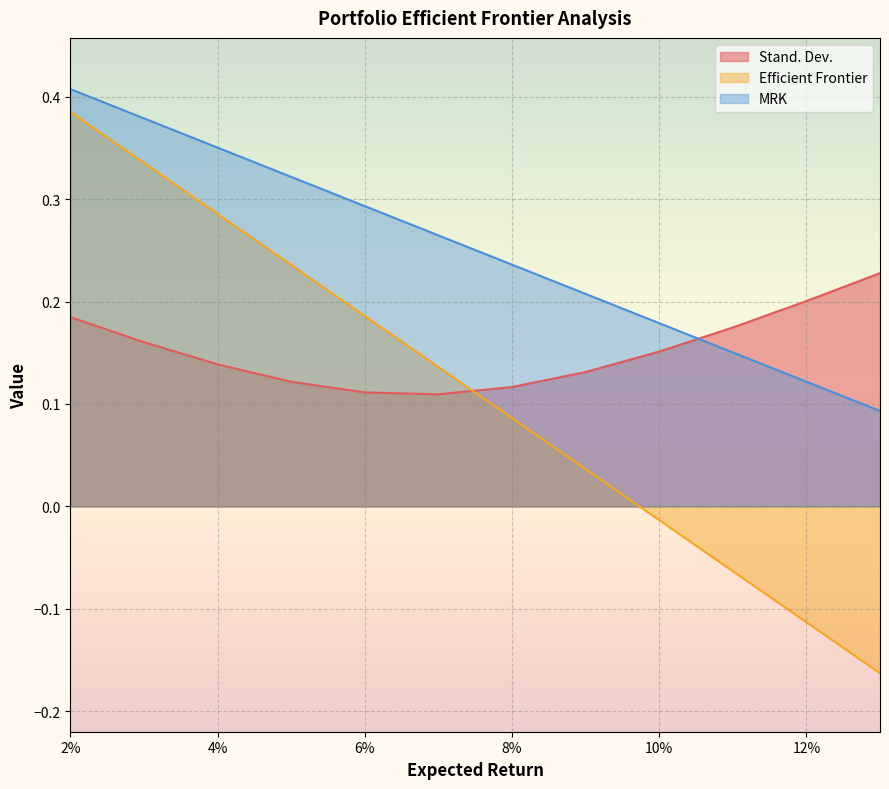

How many intersections are there between Stand. Dev. and Efficient Frontier?

1